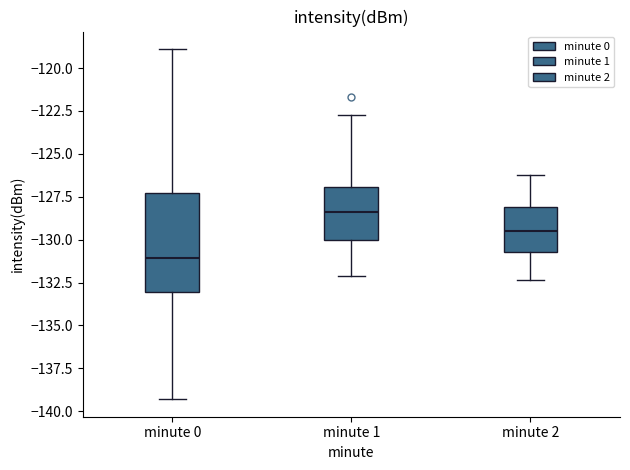

Reading left to right, read every box against the y-axis: the position of its median line, the range the box covers, and the ends of its whiskers. The values are not printed on the chart, so give them approximately, as read against the axis.

minute 0: median -131.0, box -133.0 to -127.5, whiskers -139.5 to -119.0
minute 1: median -128.5, box -130.0 to -127.0, whiskers -132.0 to -122.5
minute 2: median -129.5, box -130.5 to -128.0, whiskers -132.5 to -126.0